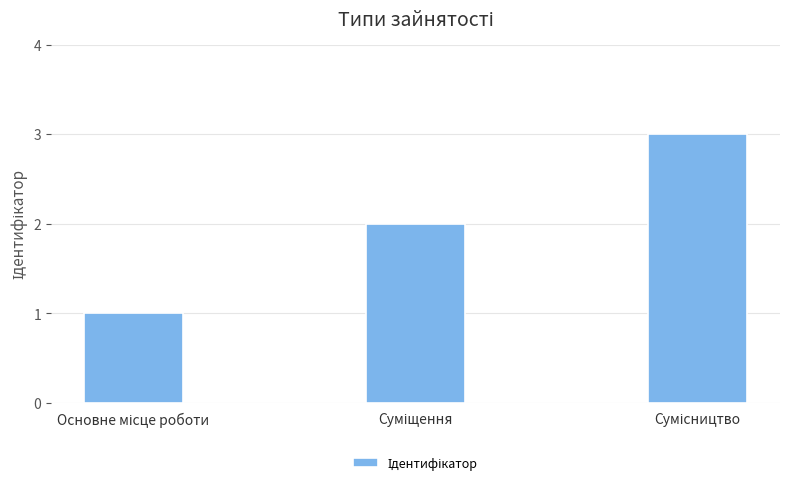

What is the sum of all values?

6